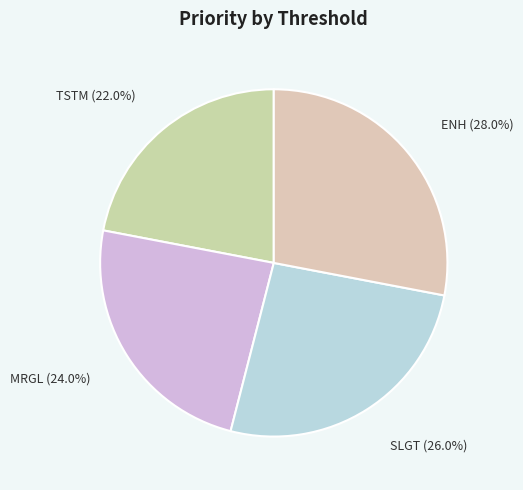

To the nearest percent, what portion does SLGT represent?

26%